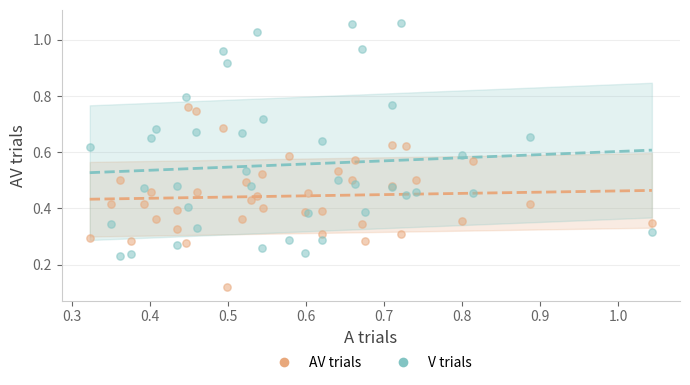

What are all the series names shown in the legend?

AV trials, V trials